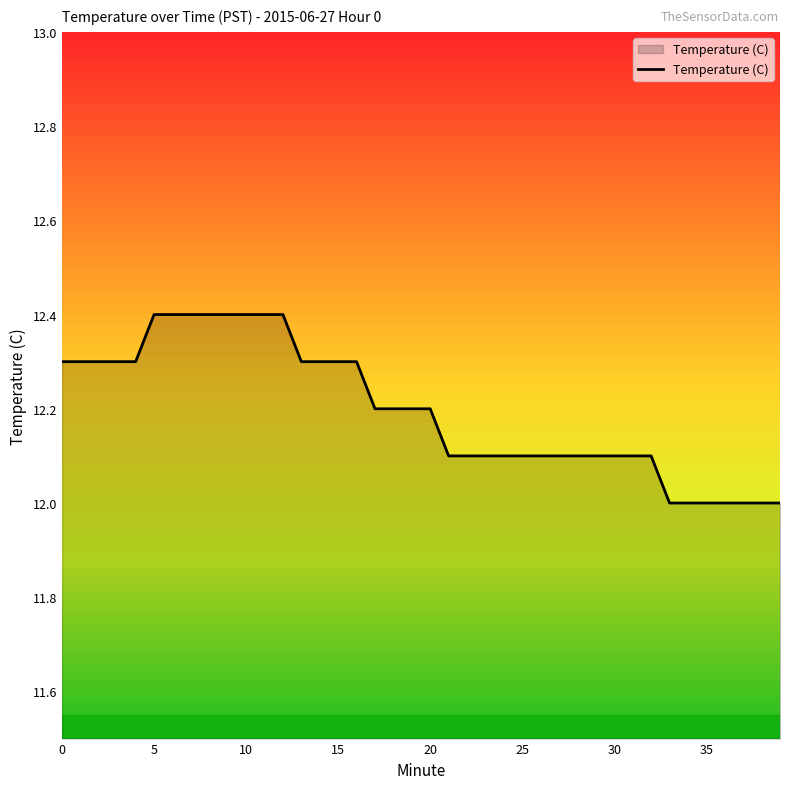

Reading left to right, extract all data points from this chart.

12.3	12.3	12.3	12.3	12.3	12.4	12.4	12.4	12.4	12.4	12.4	12.4	12.4	12.3	12.3	12.3	12.3	12.2	12.2	12.2	12.2	12.1	12.1	12.1	12.1	12.1	12.1	12.1	12.1	12.1	12.1	12.1	12.1	12.0	12.0	12.0	12.0	12.0	12.0	12.0